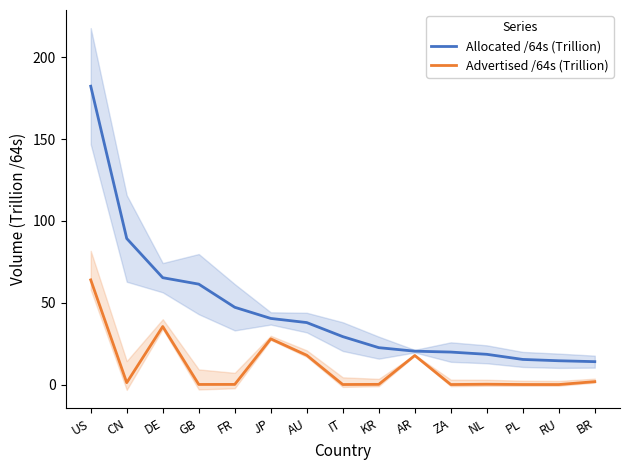

What position from the right is CN?

14